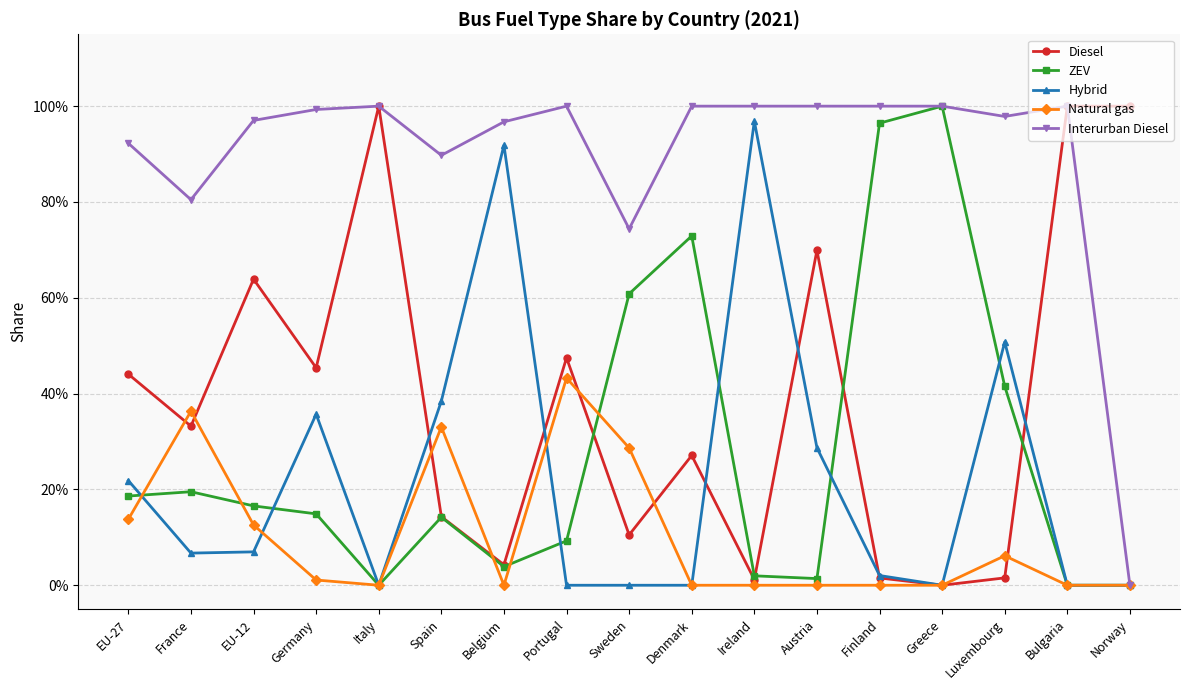

Is this an area chart (filled region under the line)?

No